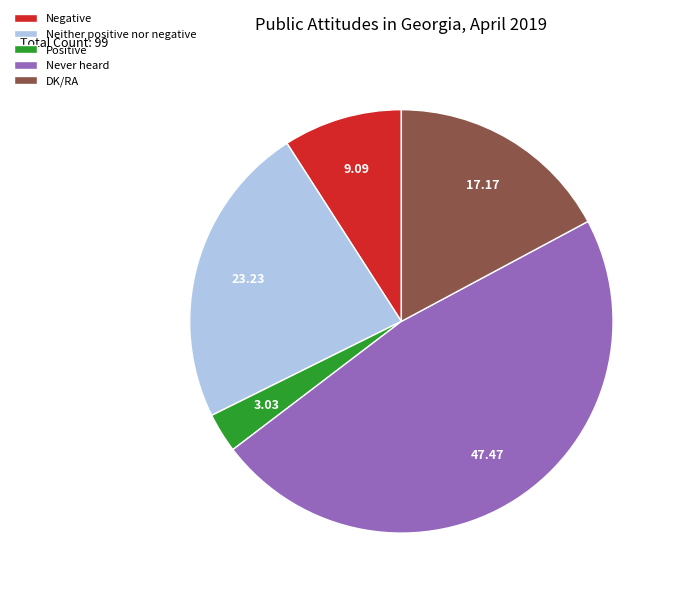

Approximately how many times larger is the value at Never heard compared to Neither positive nor negative?

2.0